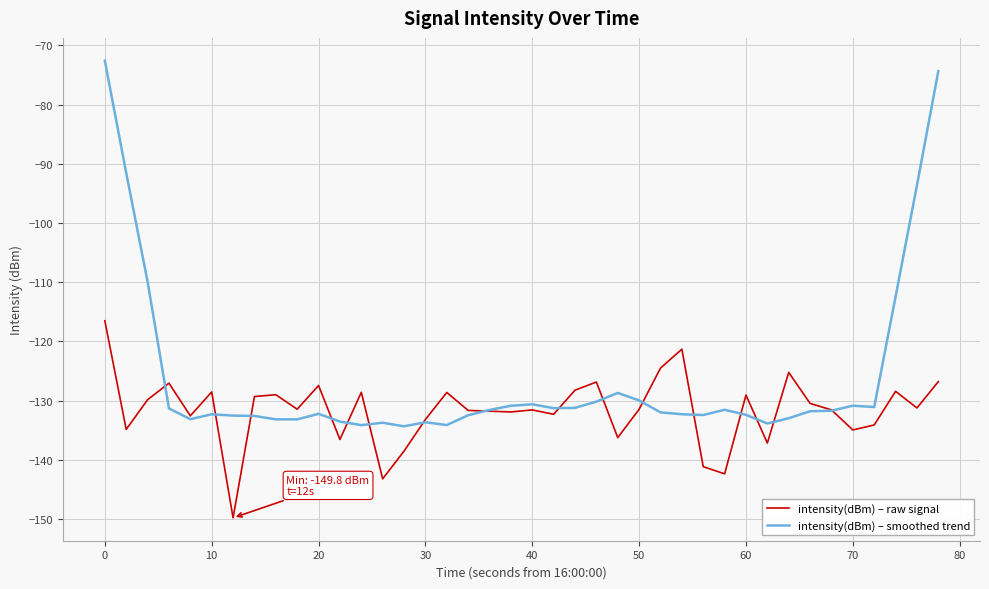

List the series in order of their overall mean, lowest first.

intensity(dBm) – raw signal, intensity(dBm) – smoothed trend